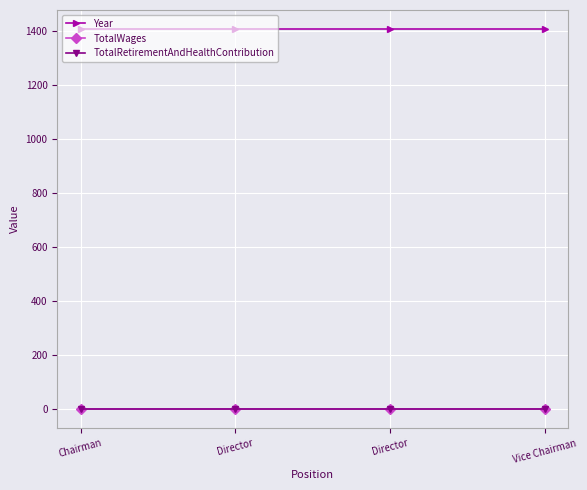

Rank the categories by TotalRetirementAndHealthContribution value from lowest to highest.

Chairman, Director, Director, Vice Chairman